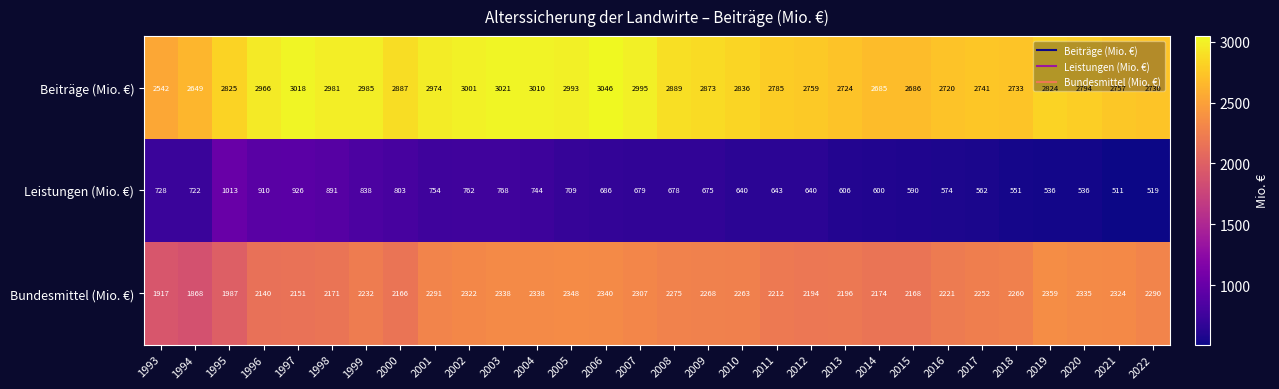

What is the sum of all Bundesmittel (Mio. €) values?

66707